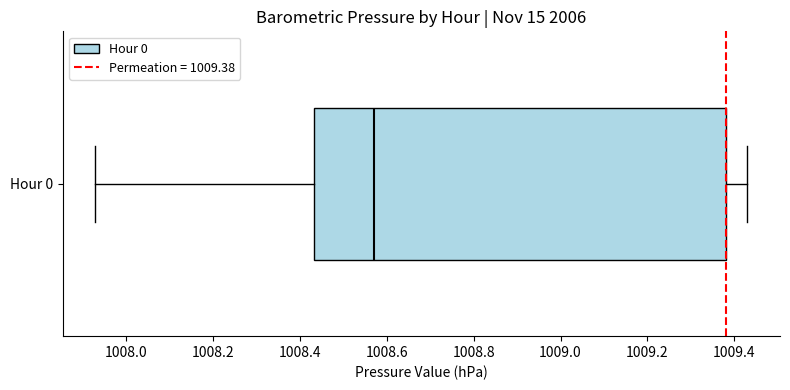

Transcribe this box plot: give where the median line is, the range the box spans, and where the two whiskers end, as read against the x-axis. The values are not printed on the chart, so give them approximately, as read against the axis.

median 1008.58, box 1008.44 to 1009.38, whiskers 1007.94 to 1009.44